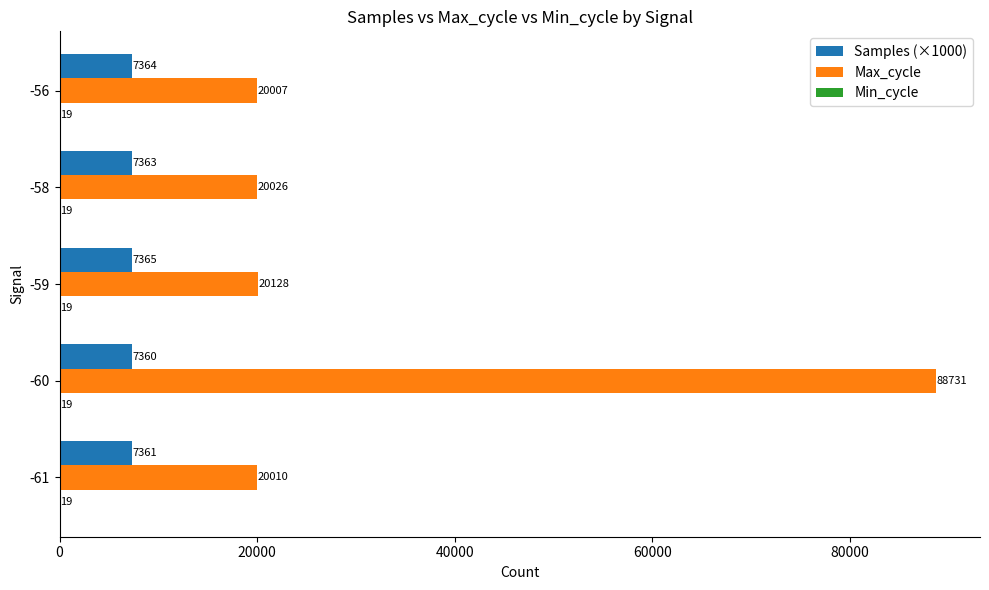

Read the Samples (×1000) value at -56.

7364